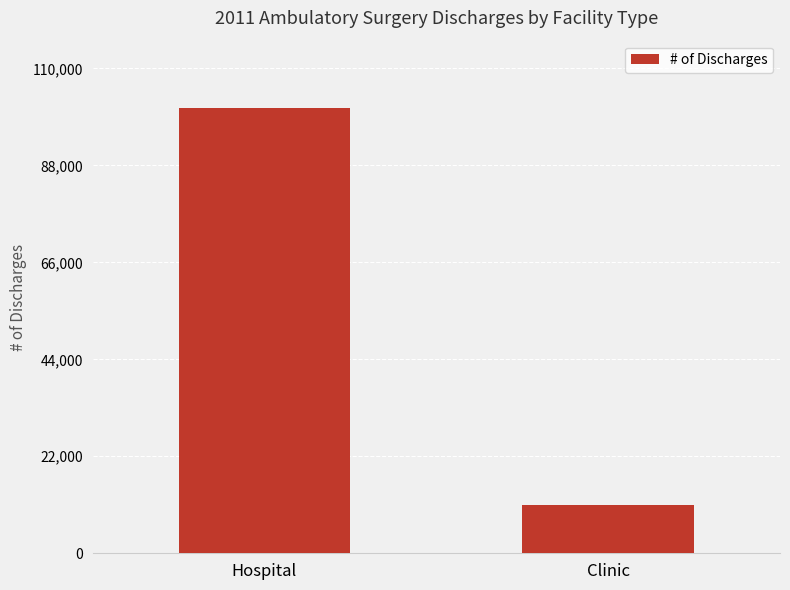

What is the maximum value shown in the chart?

101108